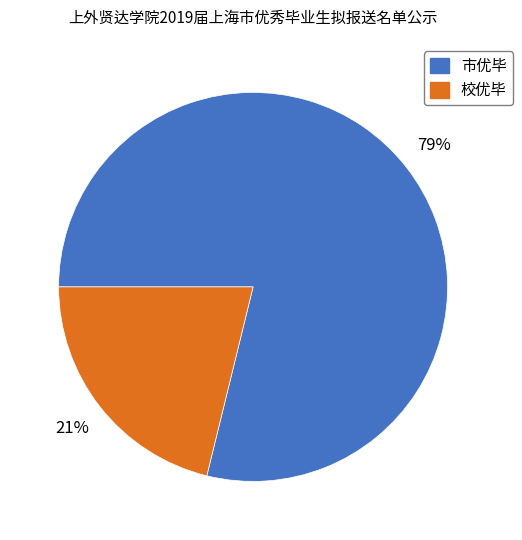

Rank the categories by value from lowest to highest.

校优毕, 市优毕